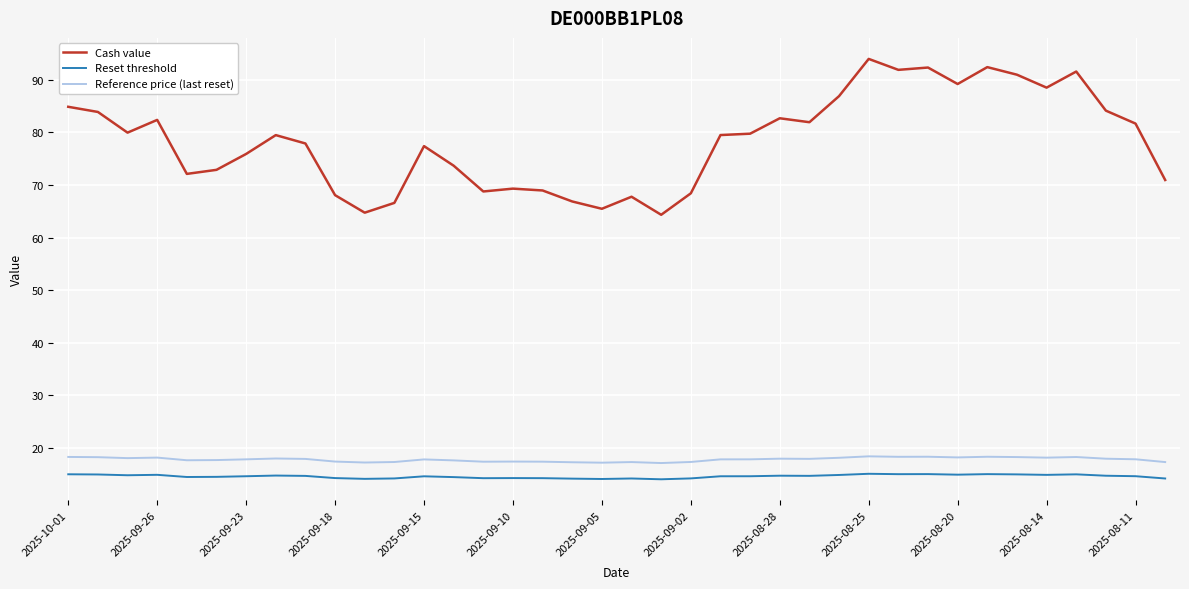

True or false: Reset threshold and Cash value cross at least once.

False